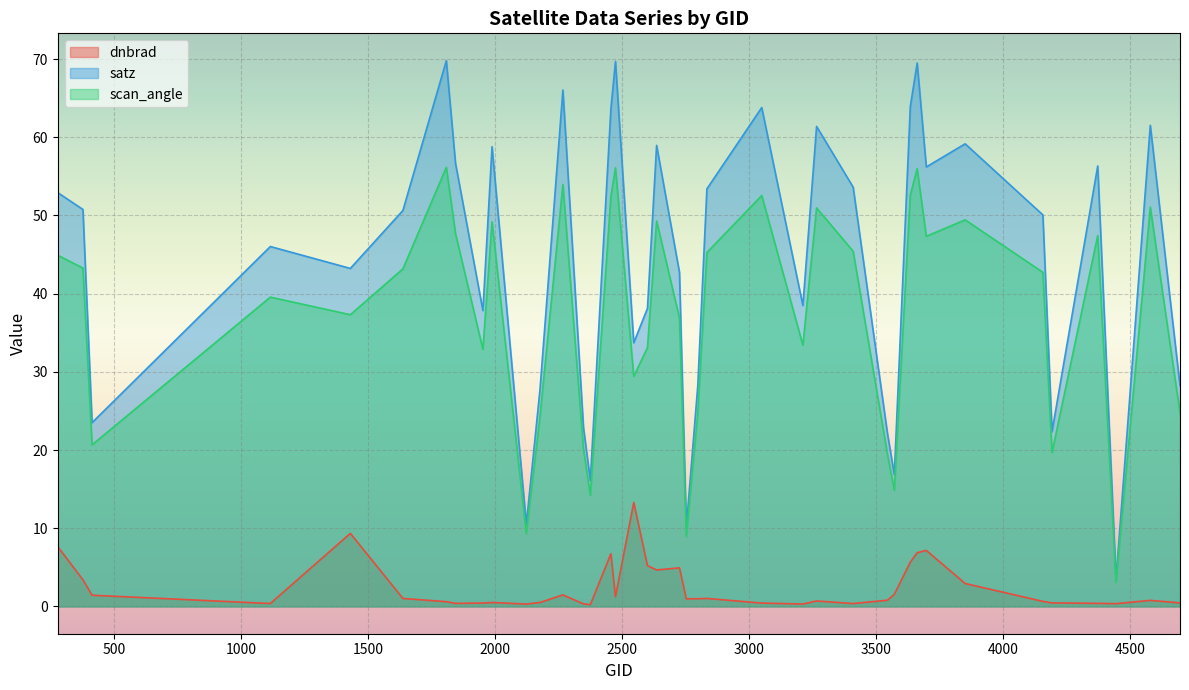

True or false: scan_angle and dnbrad cross at least once.

False